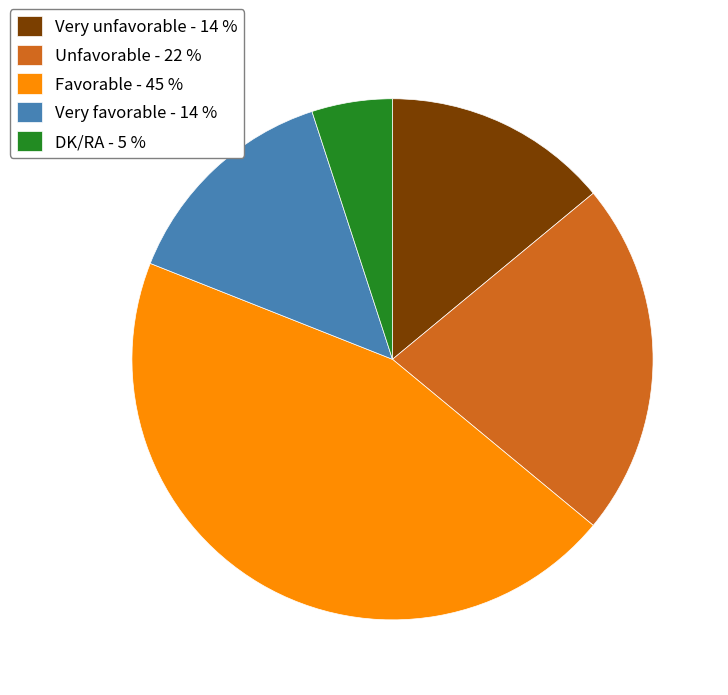

Which category has the biggest portion of the pie?

Favorable